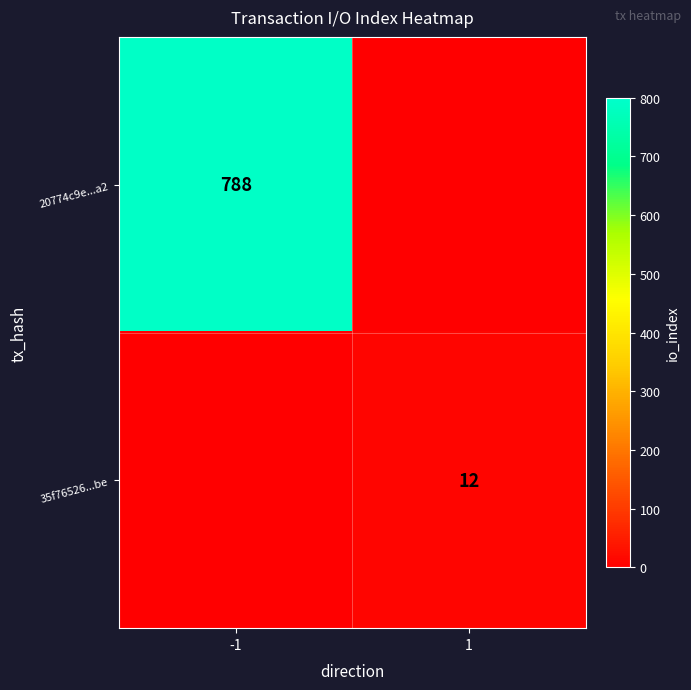

Is the value of 35f76526...be at 1 greater than the value of 20774c9e...a2 at -1?

No